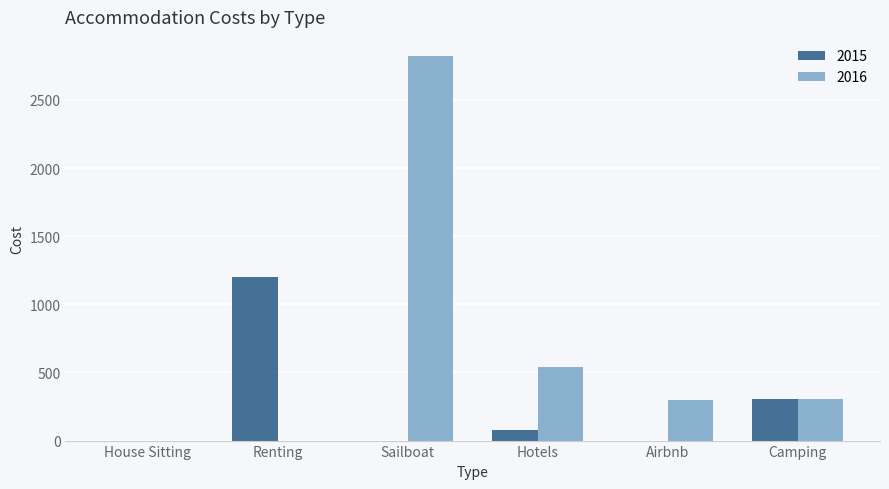

Are the bars horizontal?

No